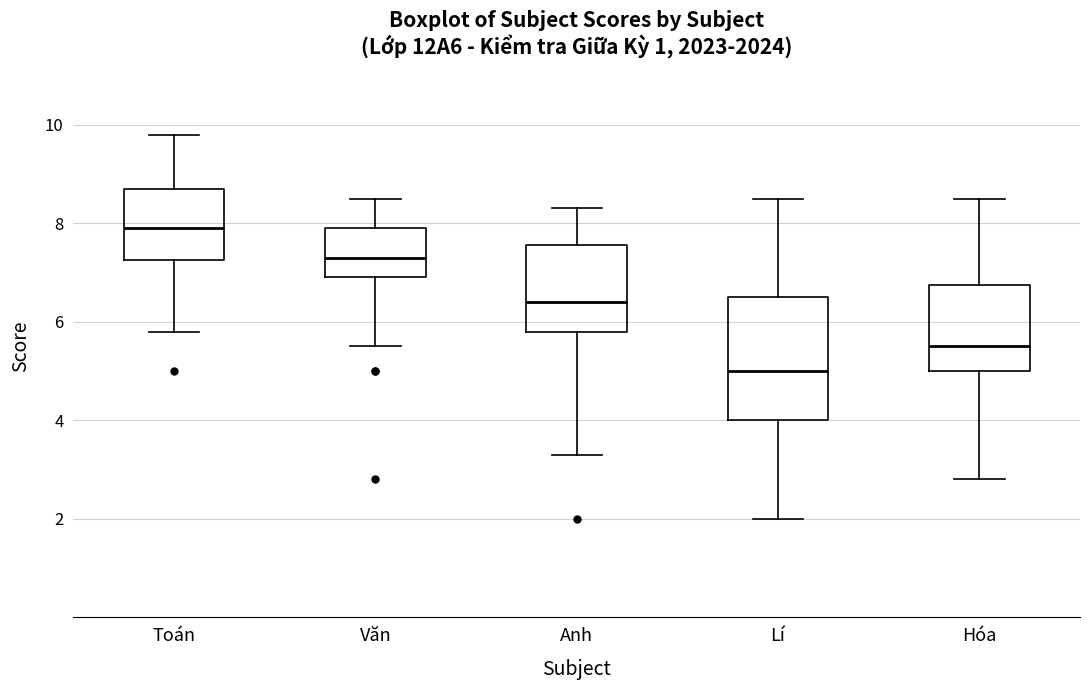

Reading left to right, read every box against the y-axis: the position of its median line, the range the box covers, and the ends of its whiskers. The values are not printed on the chart, so give them approximately, as read against the axis.

Toán: median 8.0, box 7.2 to 8.8, whiskers 5.8 to 9.8
Văn: median 7.4, box 7.0 to 8.0, whiskers 5.6 to 8.6
Anh: median 6.4, box 5.8 to 7.6, whiskers 3.4 to 8.4
Lí: median 5.0, box 4.0 to 6.6, whiskers 2.0 to 8.6
Hóa: median 5.6, box 5.0 to 6.8, whiskers 2.8 to 8.6